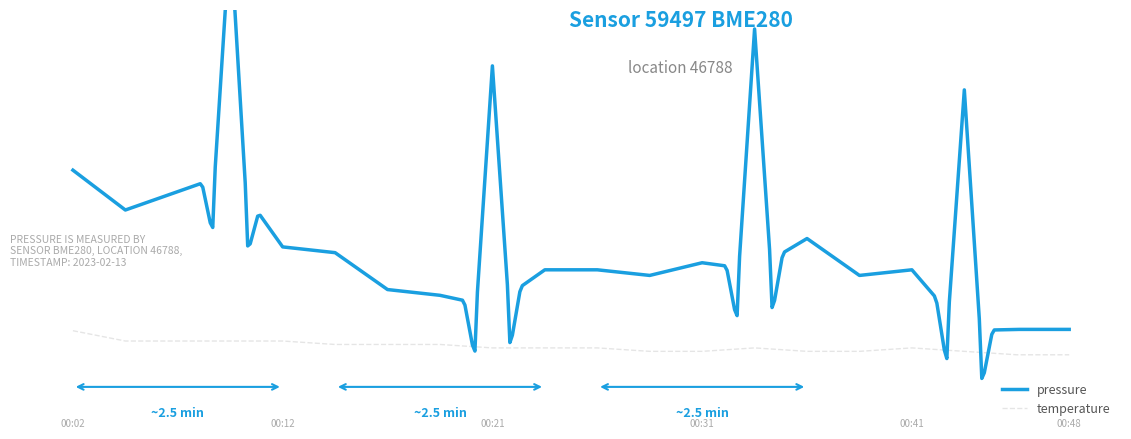

The value at 00:29 is -0.0. True or false?

False